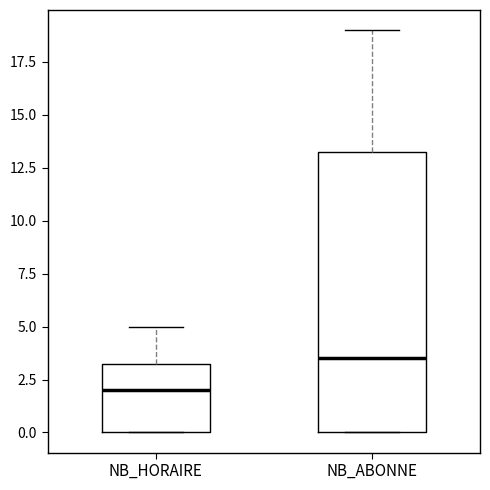

Reading left to right, transcribe this box plot: for each box, give where its median line is, the range the box spans, and where its two whiskers end, as read against the y-axis. The values are not printed on the chart, so give them approximately, as read against the axis.

NB_HORAIRE: median 2.0, box 0.0 to 3.5, whiskers 0.0 to 5.0
NB_ABONNE: median 3.5, box 0.0 to 13.5, whiskers 0.0 to 19.0